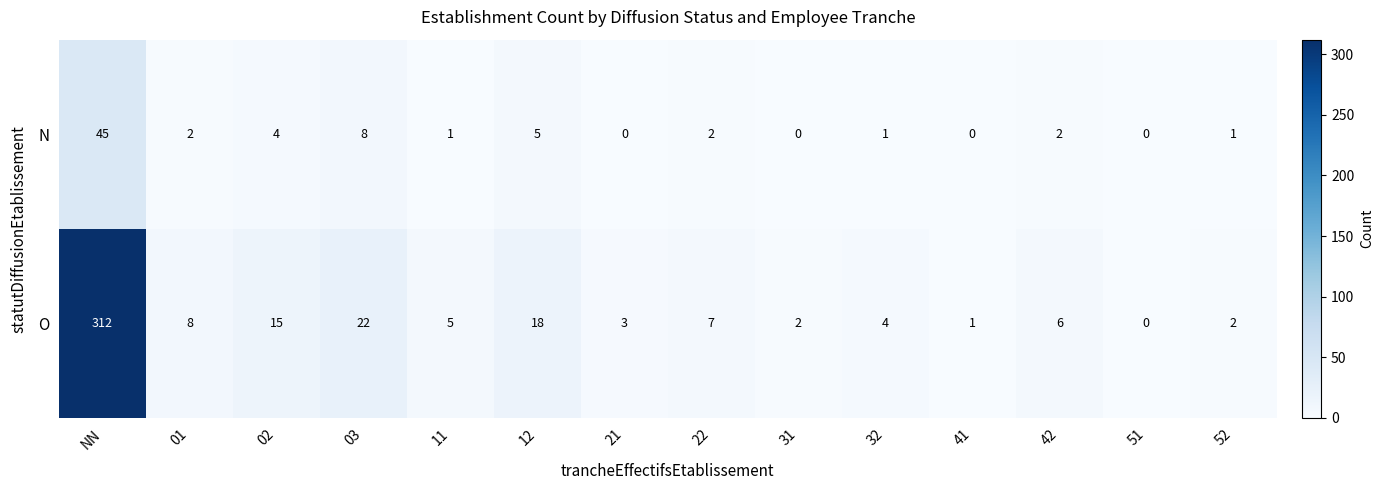

At which category is the sum across all series the highest?

NN